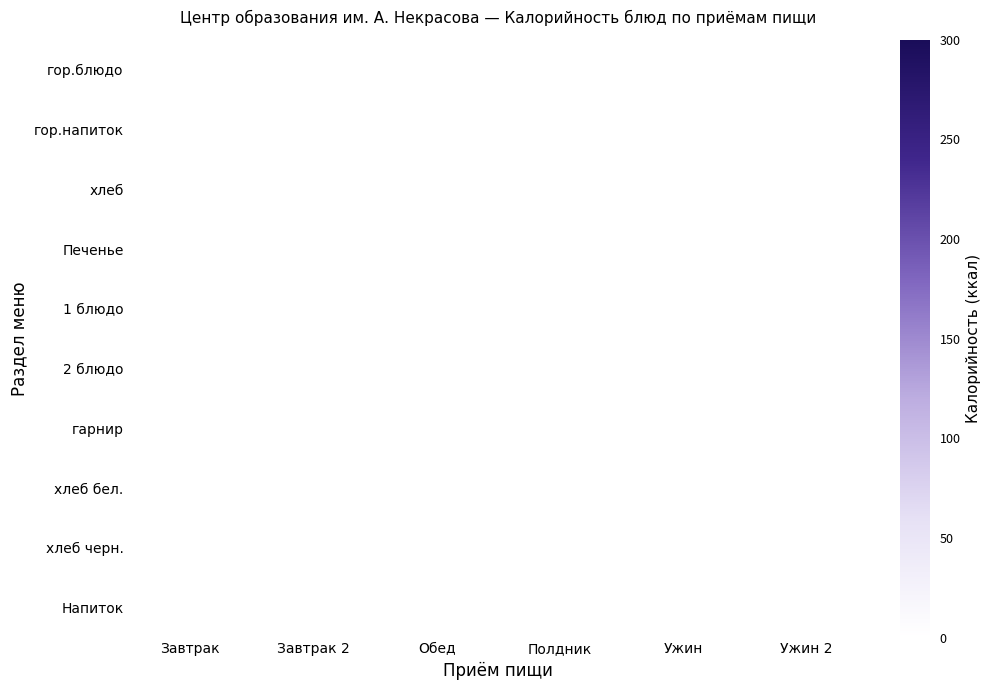

List the series in order of their peak value, highest first.

Печенье, гор.блюдо, 1 блюдо, 2 блюдо, гарнир, хлеб бел., хлеб черн., Напиток, хлеб, гор.напиток